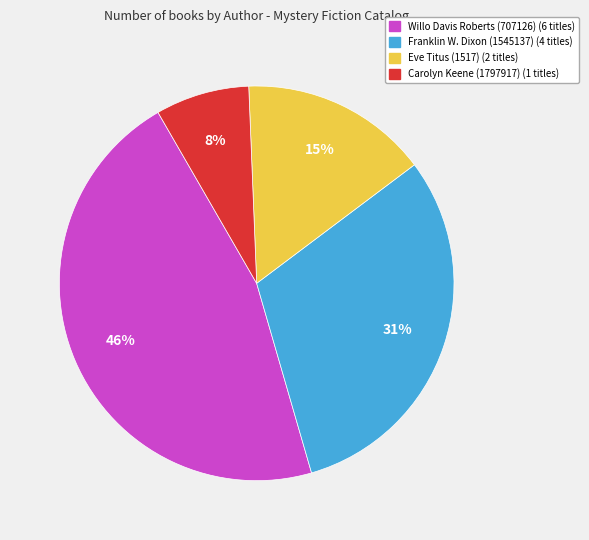

How many slices are in this pie chart?

4